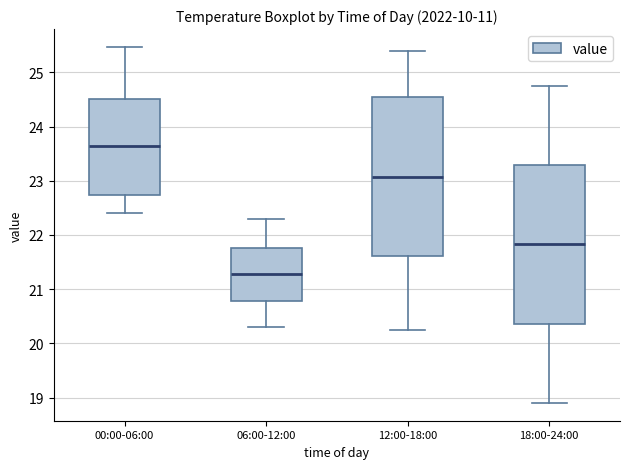

Reading left to right, read every box against the y-axis: the position of its median line, the range the box covers, and the ends of its whiskers. The values are not printed on the chart, so give them approximately, as read against the axis.

00:00-06:00: median 23.6, box 22.7 to 24.5, whiskers 22.4 to 25.5
06:00-12:00: median 21.3, box 20.8 to 21.8, whiskers 20.3 to 22.3
12:00-18:00: median 23.1, box 21.6 to 24.5, whiskers 20.3 to 25.4
18:00-24:00: median 21.8, box 20.4 to 23.3, whiskers 18.9 to 24.8